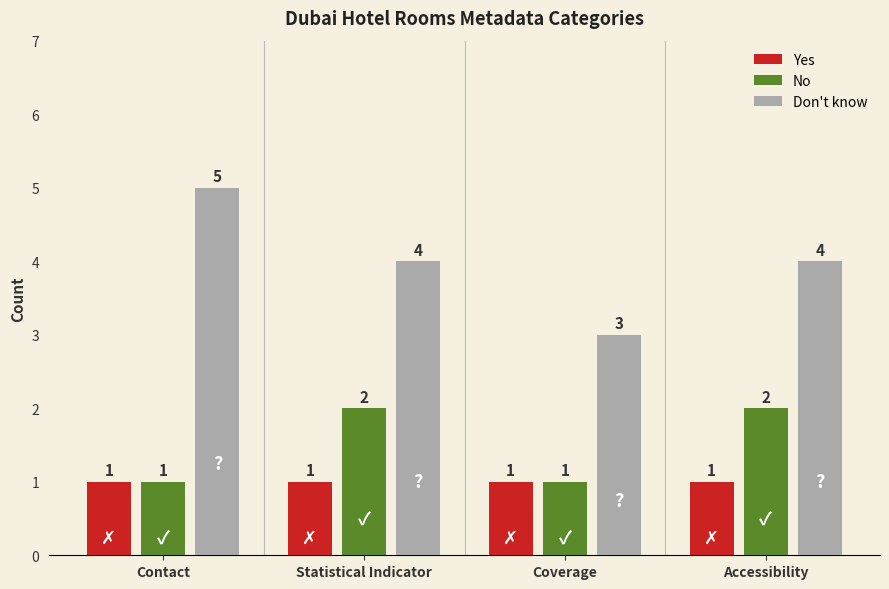

What is the total value across all series at Accessibility?

7